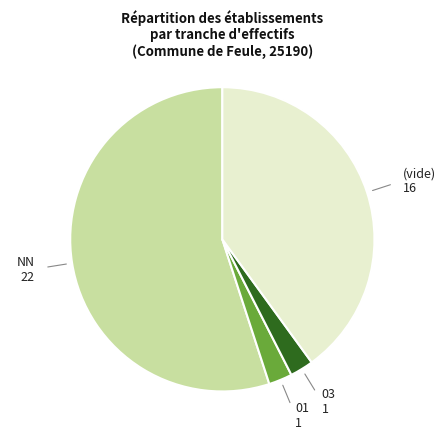

Is there a majority slice in this chart?

Yes